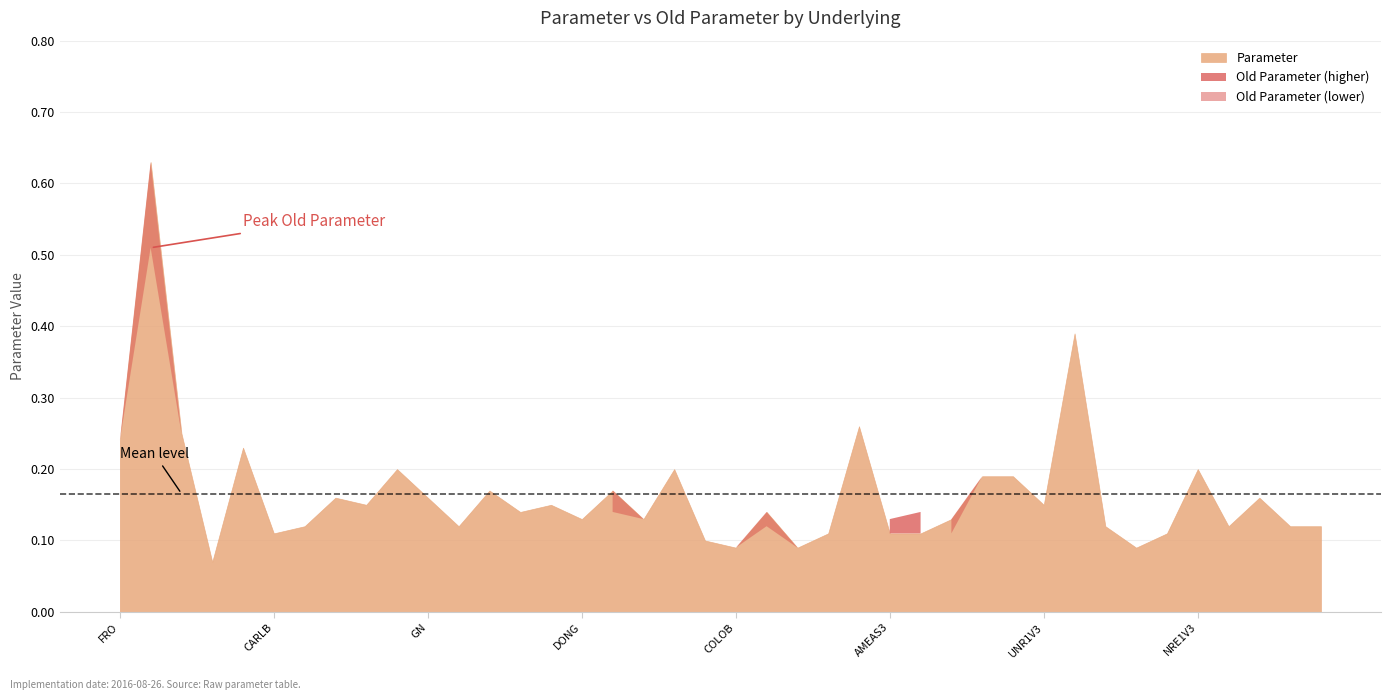

Count the Old Parameter values in the range 0 to 1.

40